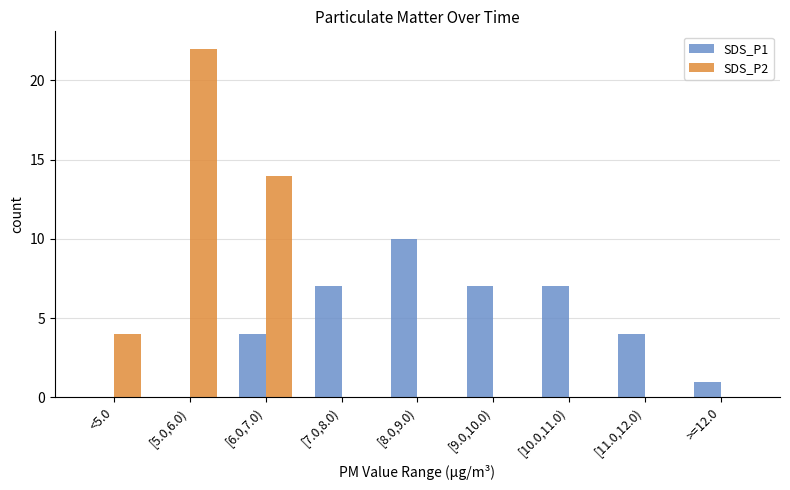

Is it true that SDS_P1 equals 10 at [10.0,11.0)?

False